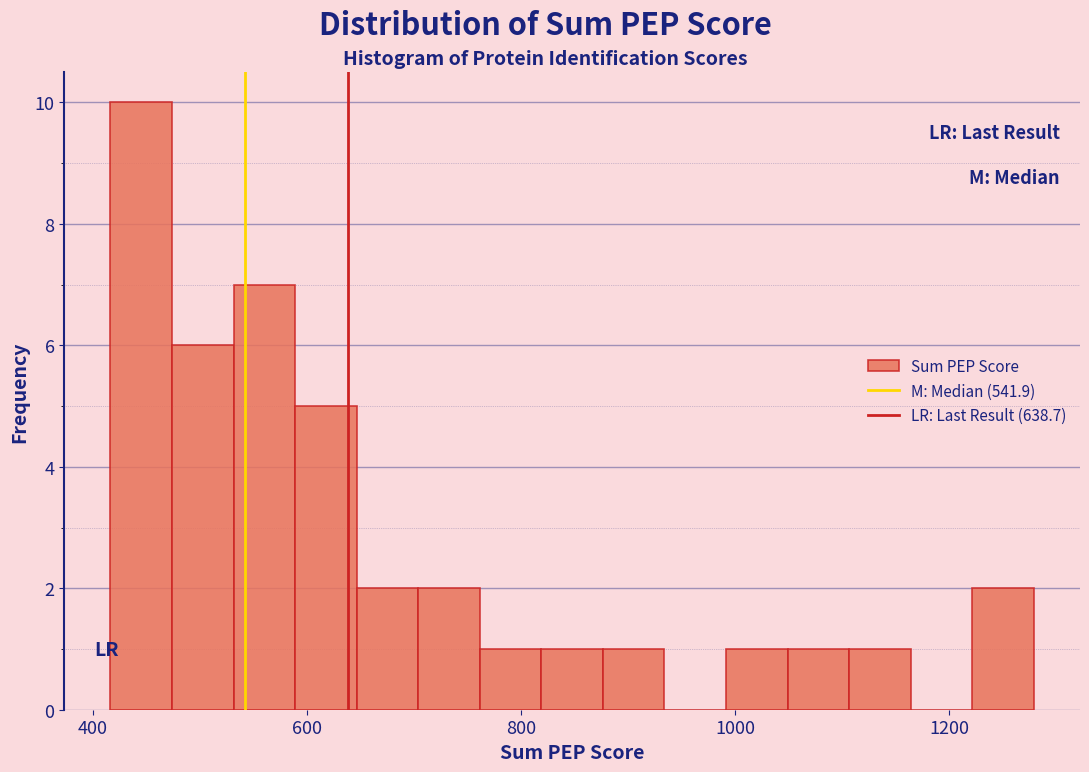

Read against the x-axis, roughly where is the centre of the tallest bar?

440